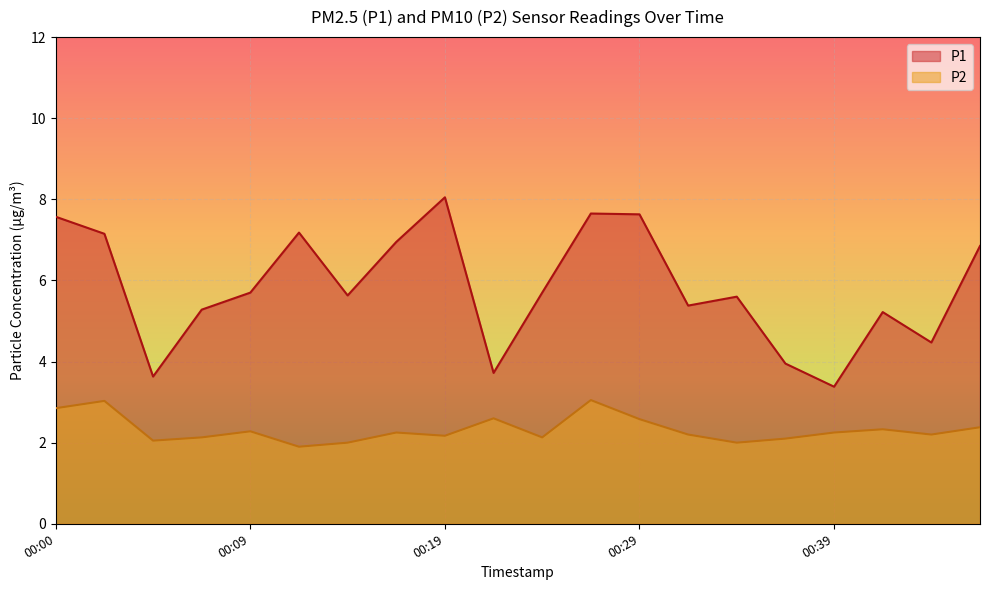

The value of P2 at 00:14 is 2.0. True or false?

True